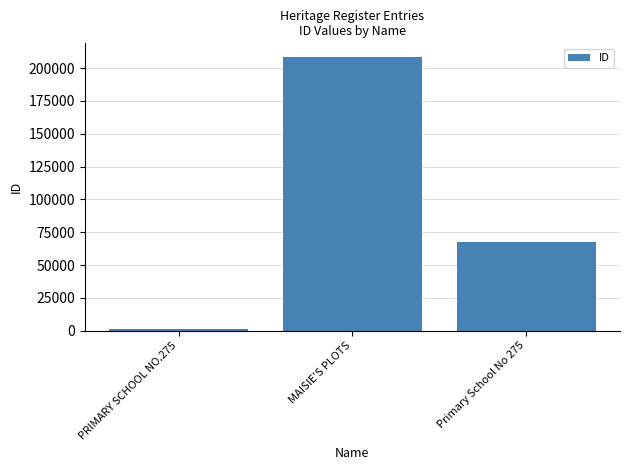

Reading left to right, extract all data points from this chart.

1180	208374	67225